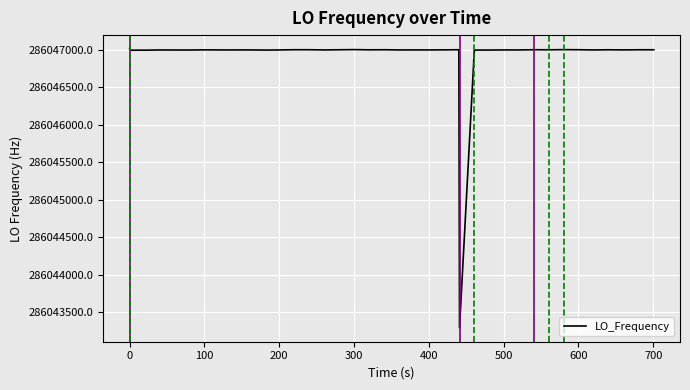

What is the minimum value shown in the chart?

286043290.6